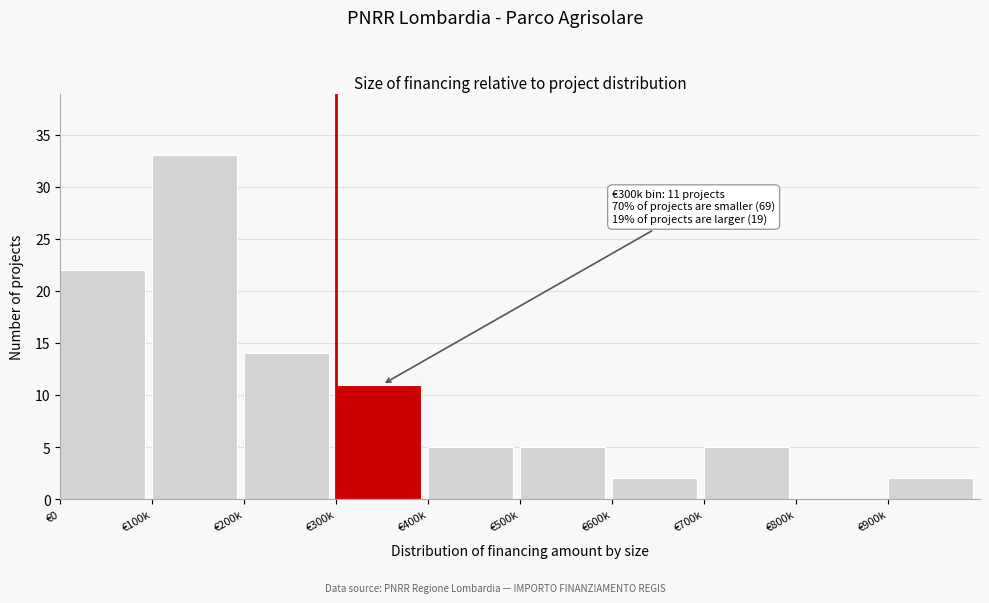

Reading left to right, what are all the values shown in this chart?

€0=22	€100k=33	€200k=14	€300k=11	€400k=5	€500k=5	€600k=2	€700k=5	€800k=0	€900k=2